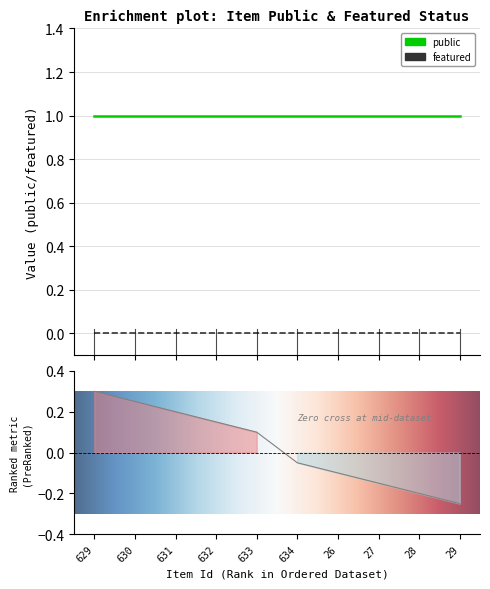

What are all the series names shown in the legend?

public, featured